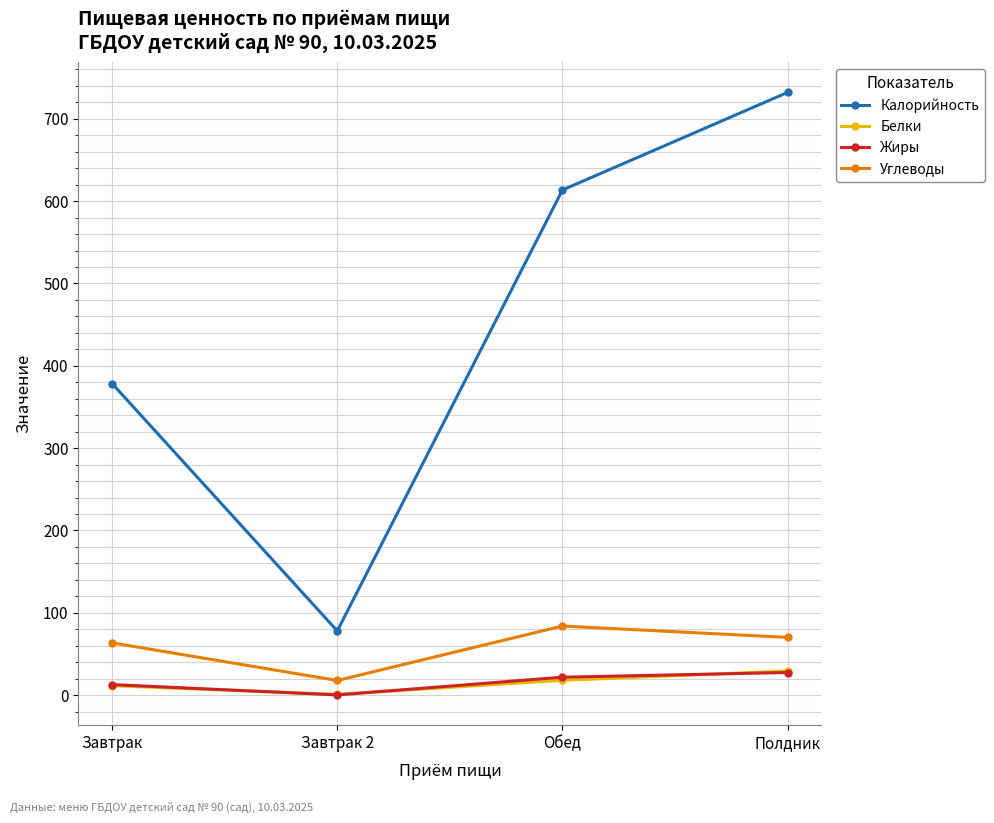

At how many categories does at least one series exceed 182?

3